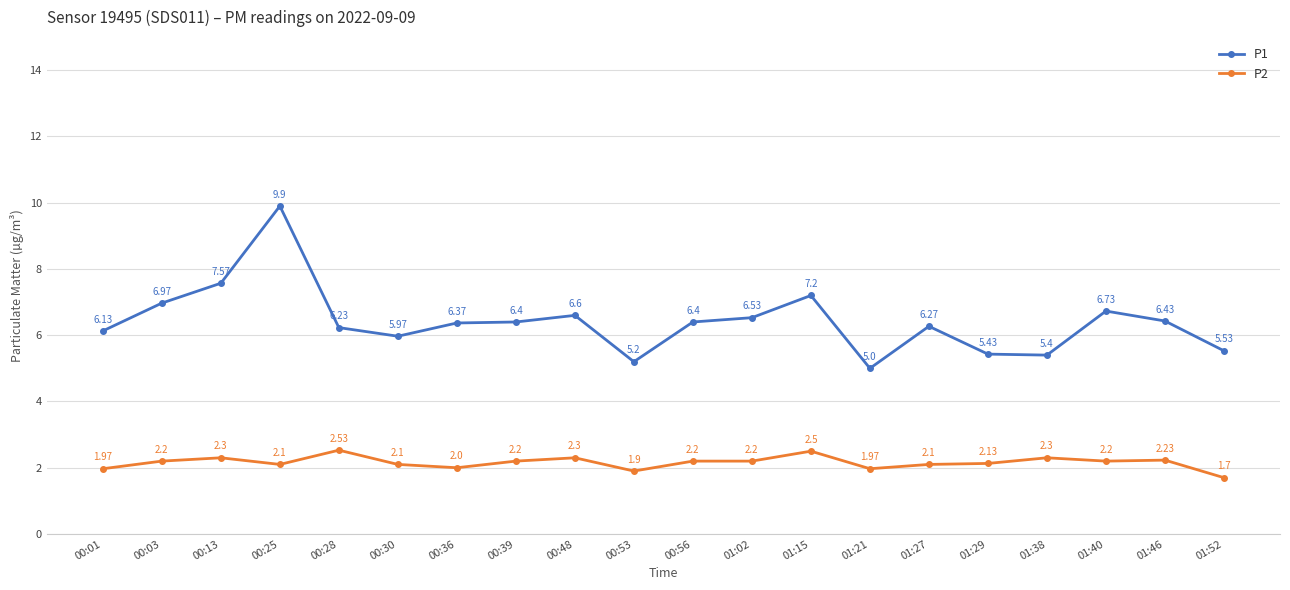

What is the difference between the highest and lowest values at 01:21?

3.0